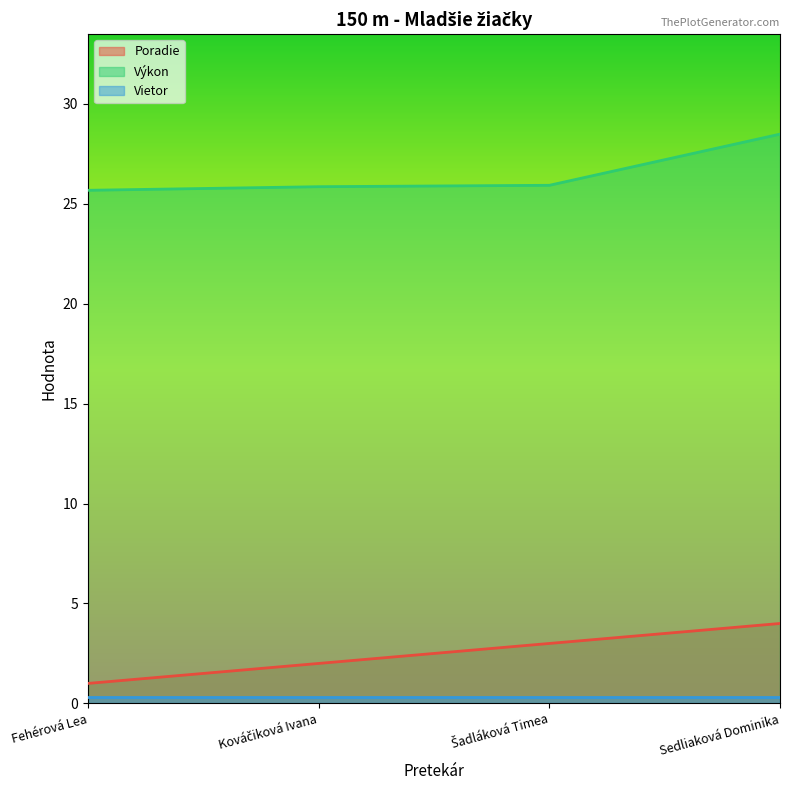

At which category is the sum across all series the highest?

Sedliaková Dominika